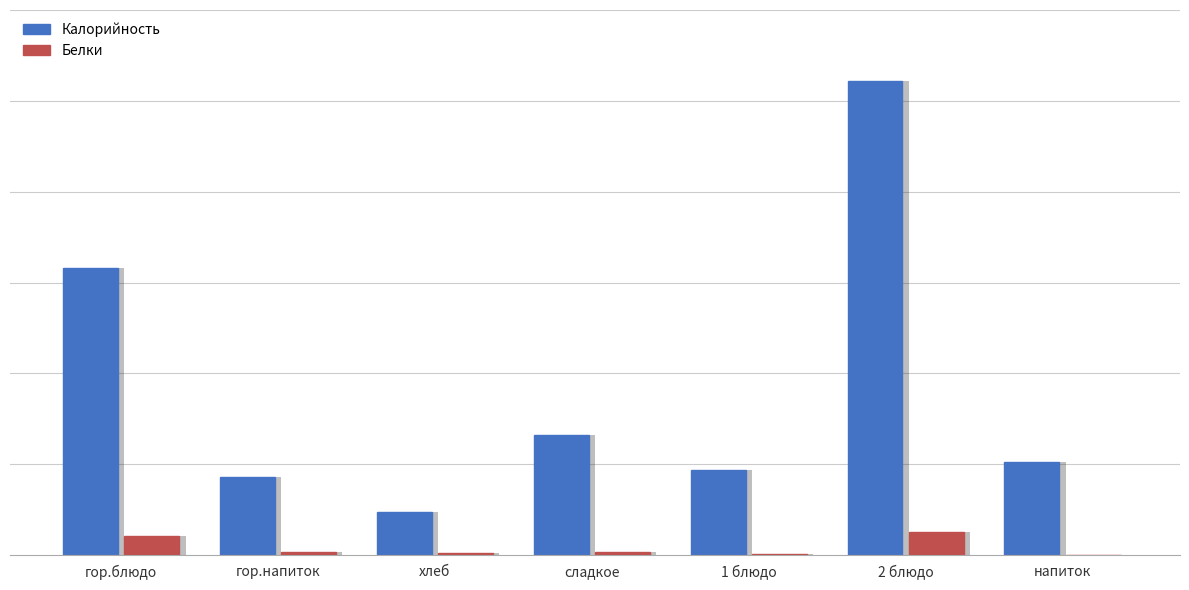

What value does the Белки series have at сладкое?

3.9